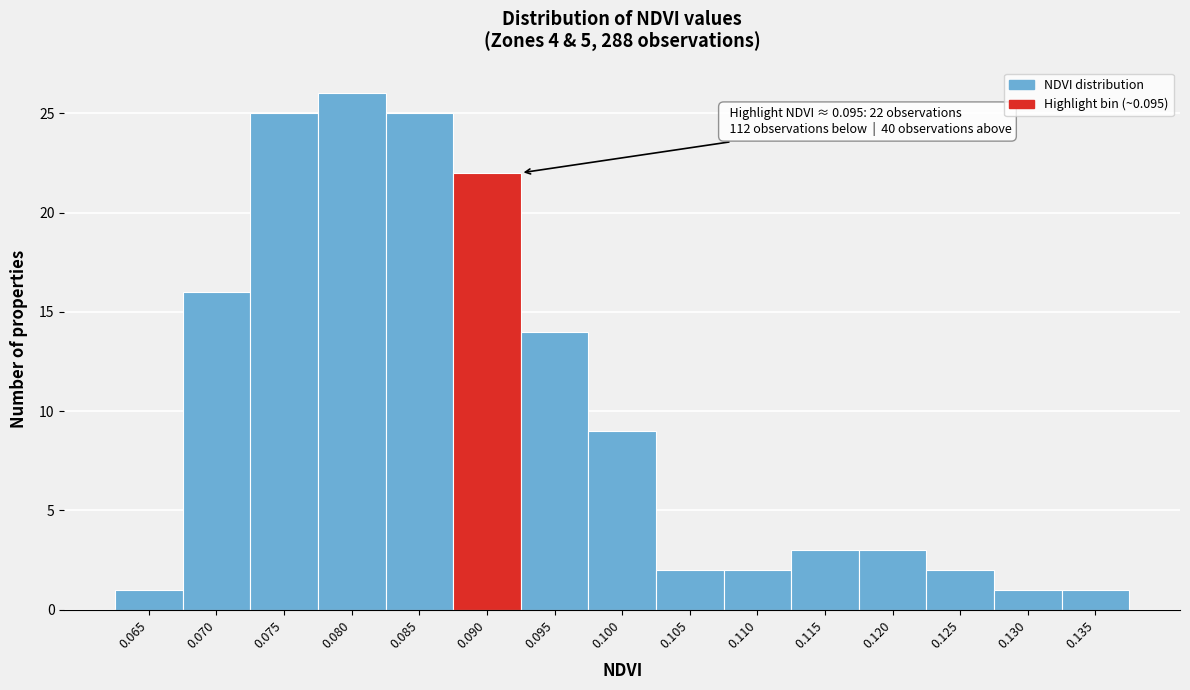

Reading right to left, what are all the values shown in this chart?

1	1	2	3	3	2	2	9	14	22	25	26	25	16	1